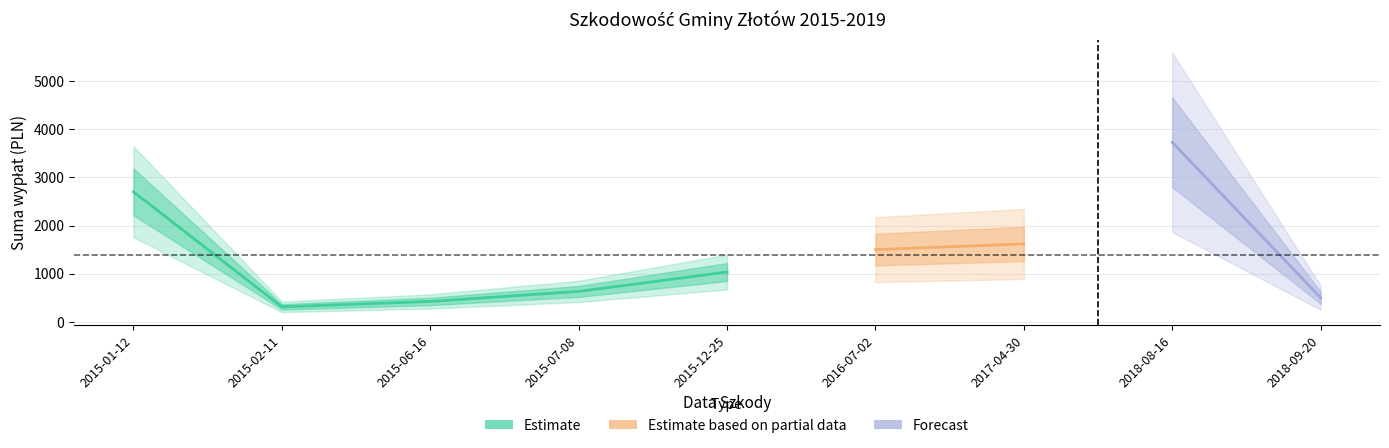

Is this an area chart (filled region under the line)?

No